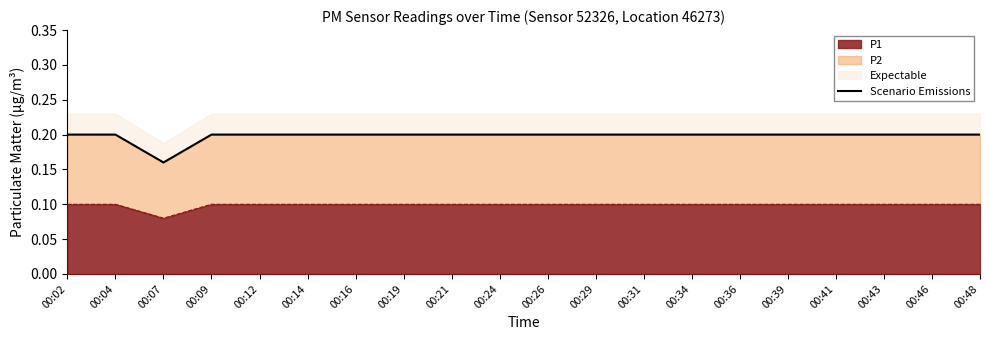

How many interior local valleys (lower than both neighbors) does the data have?

1